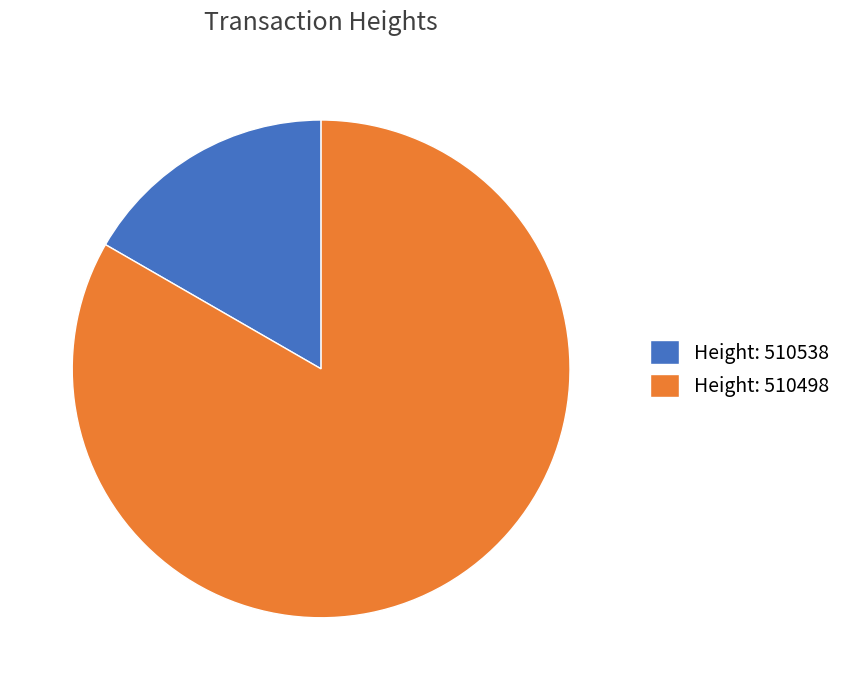

The Height: 510538 slice represents 17% of the pie. True or false?

True